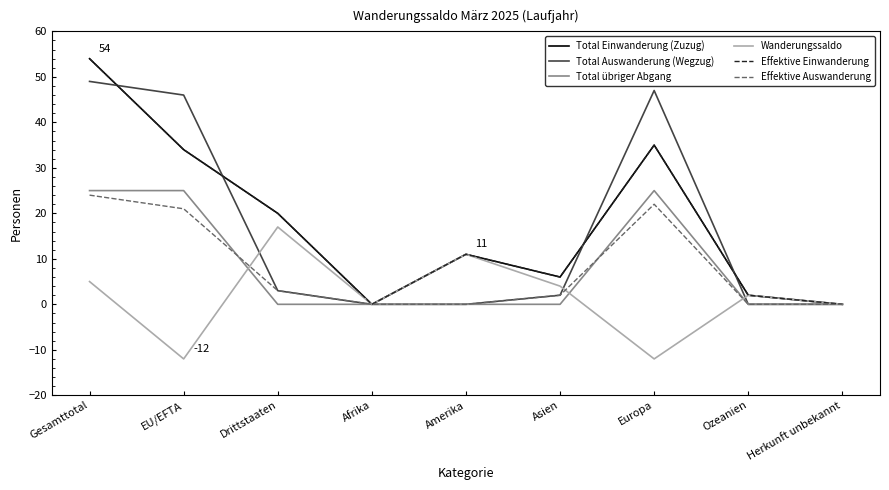

What is the difference between the highest and lowest values at Amerika?

11